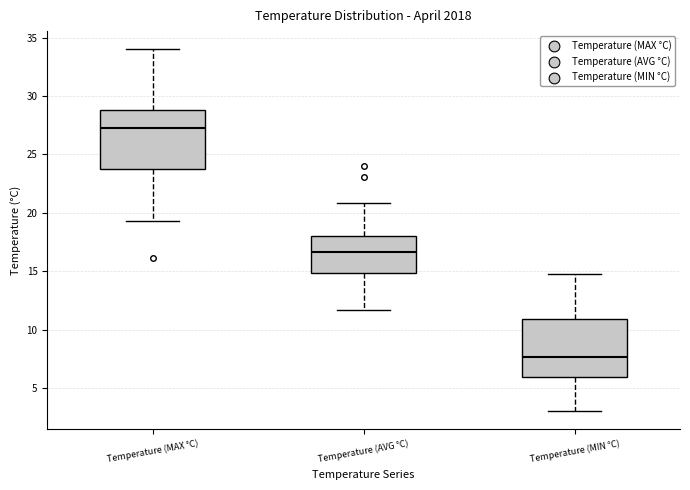

Reading left to right, read every box against the y-axis: the position of its median line, the range the box covers, and the ends of its whiskers. The values are not printed on the chart, so give them approximately, as read against the axis.

Temperature (MAX °C): median 27.5, box 24.0 to 29.0, whiskers 19.5 to 34.0
Temperature (AVG °C): median 16.5, box 15.0 to 18.0, whiskers 11.5 to 21.0
Temperature (MIN °C): median 7.5, box 6.0 to 11.0, whiskers 3.0 to 15.0